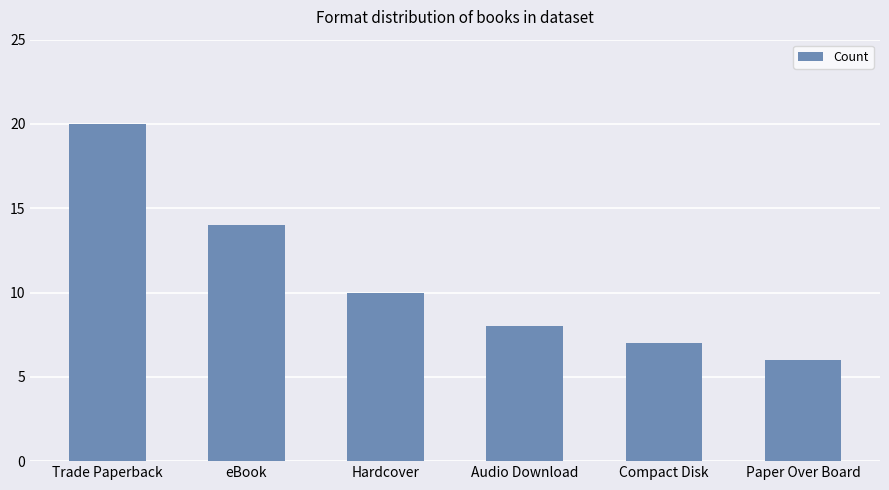

Are the bars grouped side by side (vs. stacked)?

No